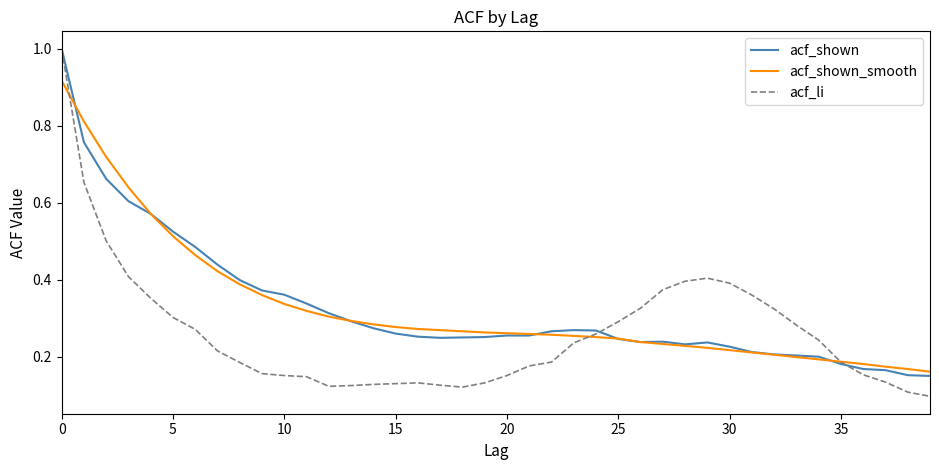

After their last crossing, which series has the higher values: acf_shown or acf_shown_smooth?

acf_shown_smooth